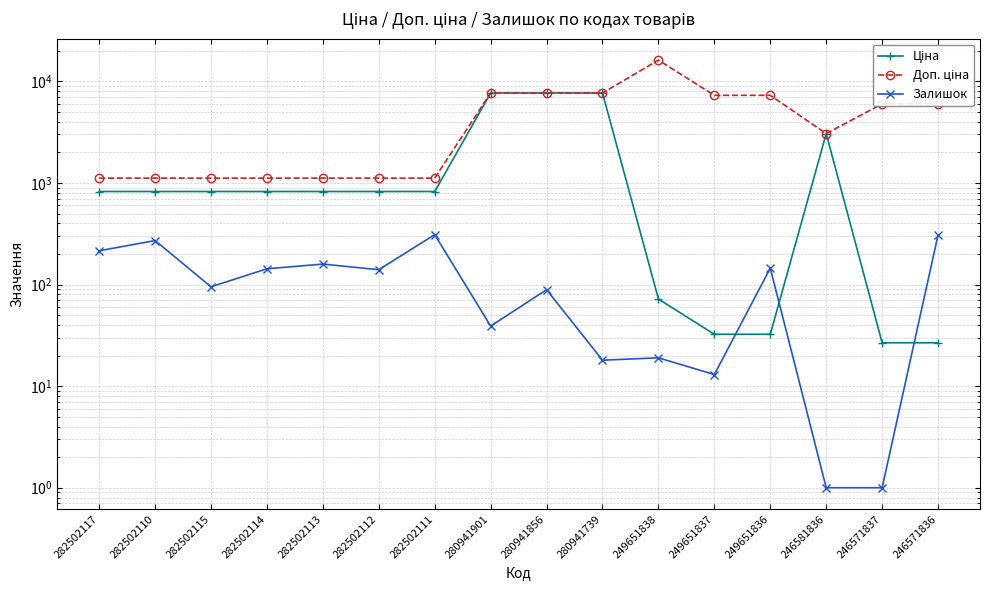

Is it true that Залишок equals 531.7 at 282502111?

False